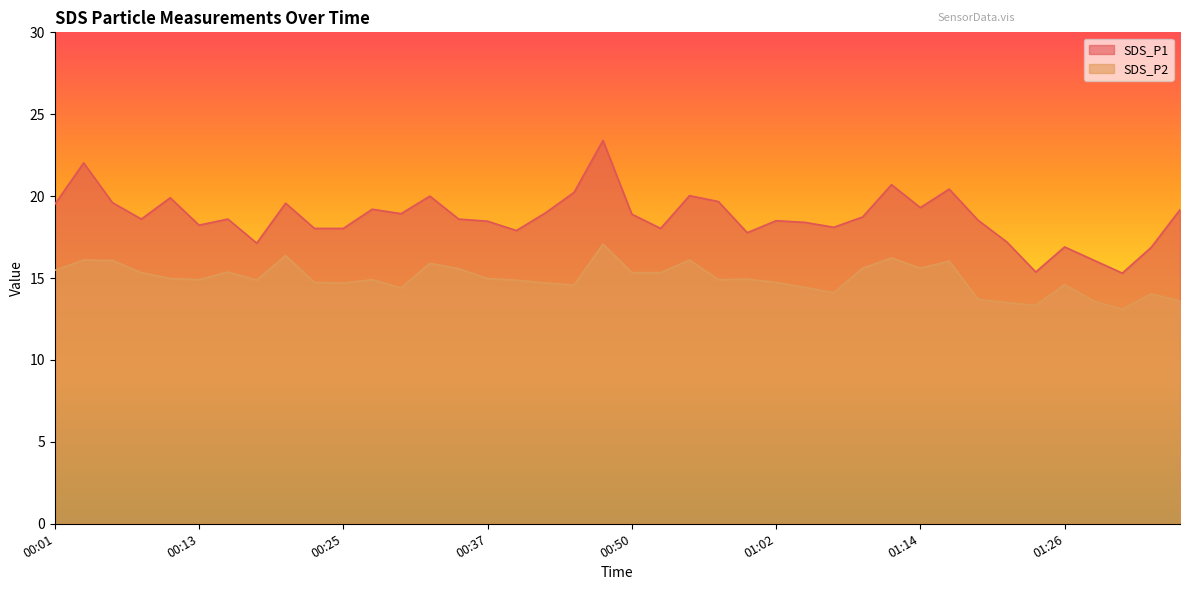

In SDS_P2, how many points are lower than both neighbors (excluding endpoints)?

10